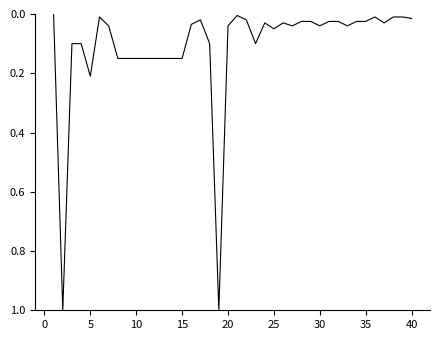

What is the difference between the maximum and minimum values?

1.0